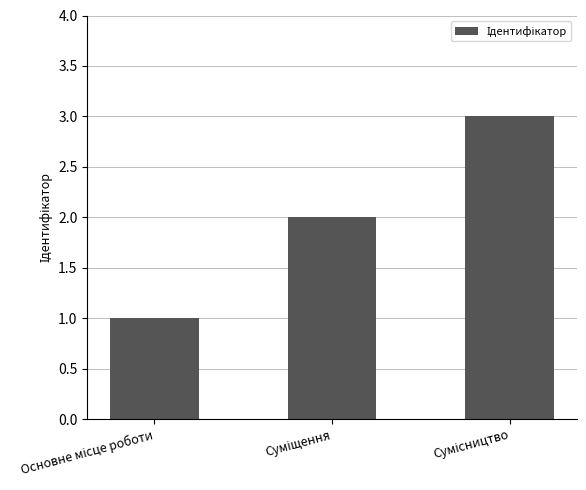

Are the bars grouped side by side (vs. stacked)?

No